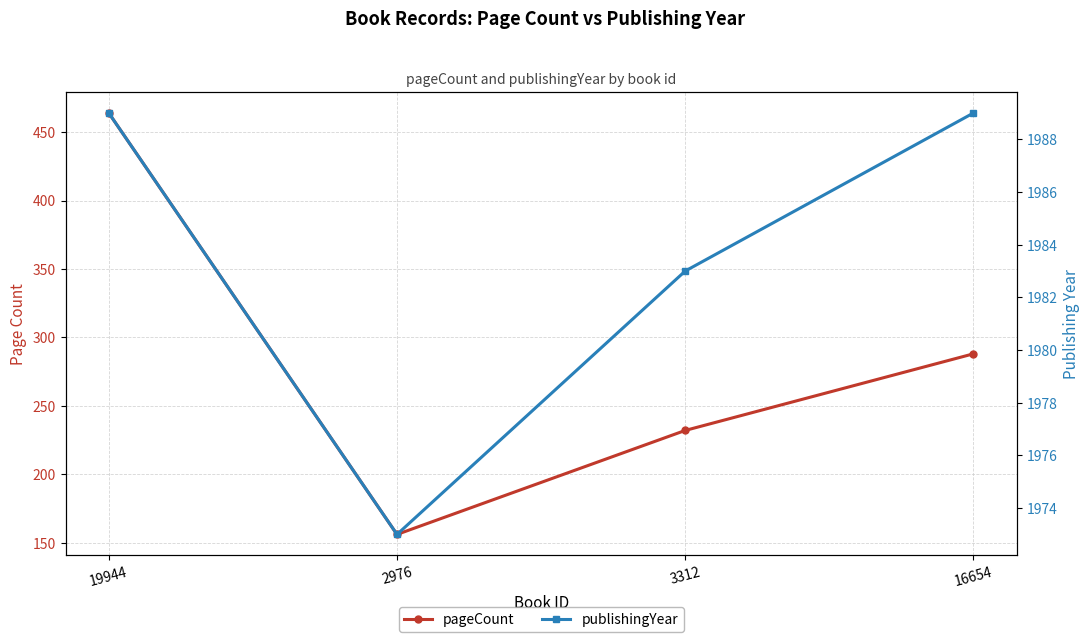

How many data points does each series have?

4